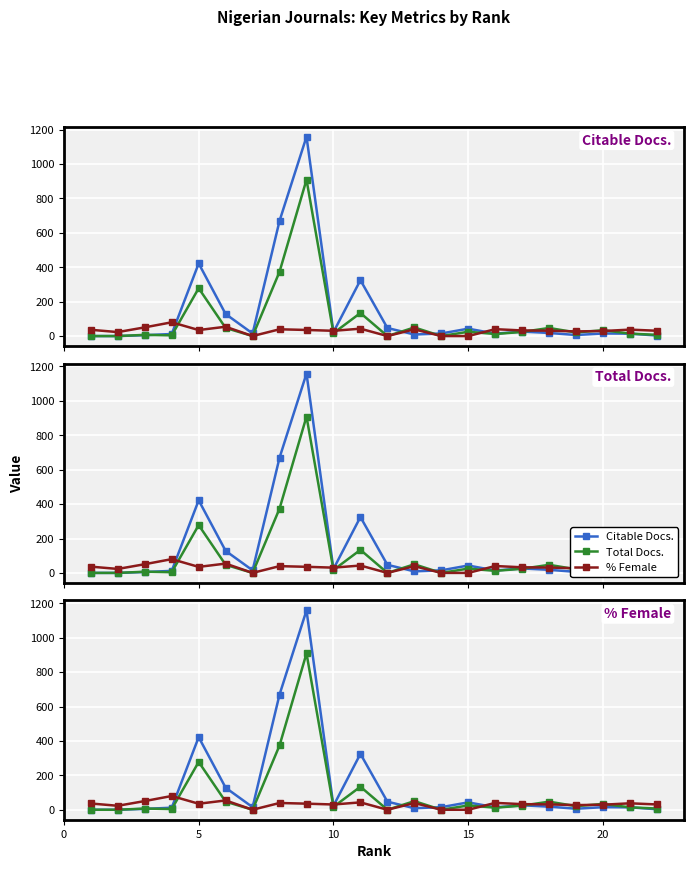

How many intersections are there between %Female and Total Docs. (3years)?

9